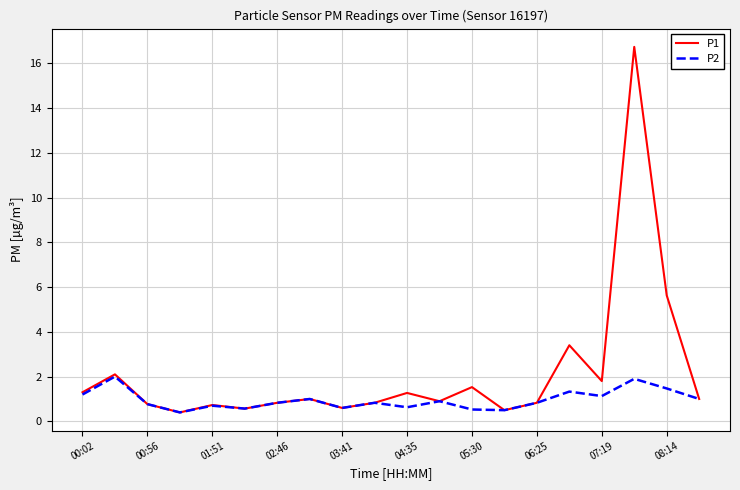

What is the highest value of the P2 series?

2.0